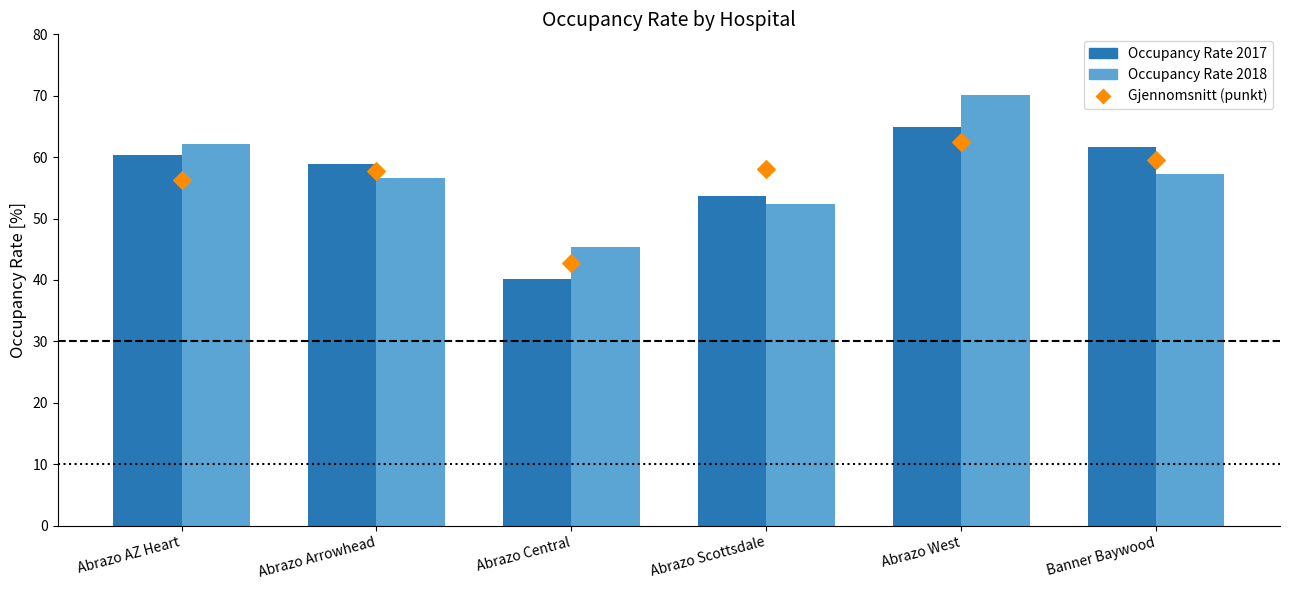

At which category is the sum across all series the highest?

Abrazo West